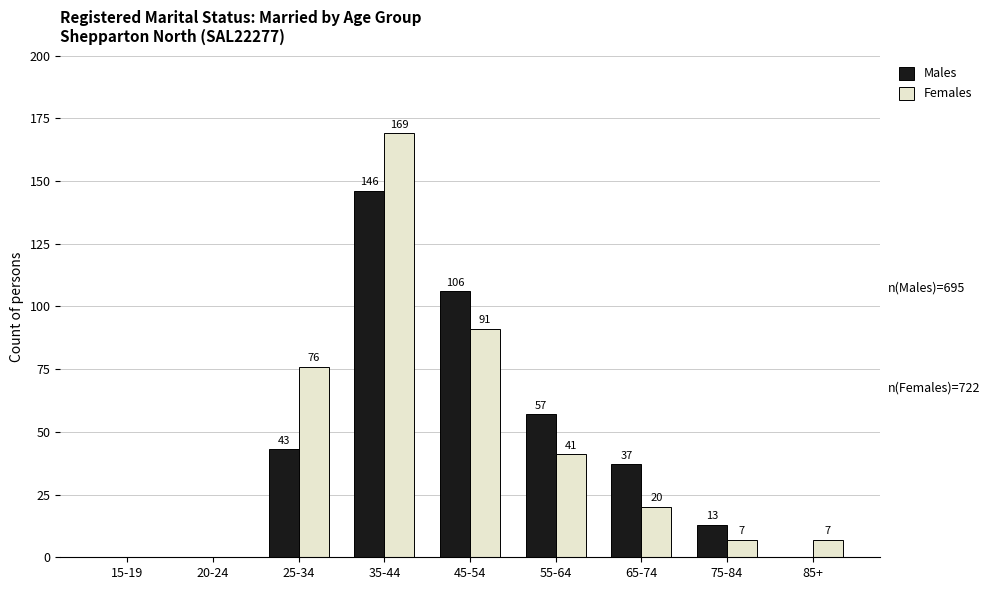

At which label does Males reach its peak?

35-44